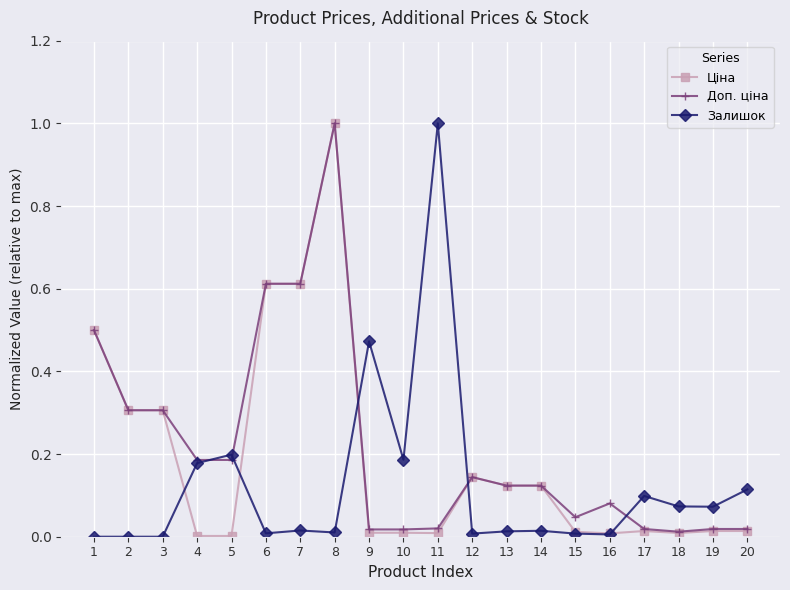

Does the chart display data point markers on the line(s)?

Yes